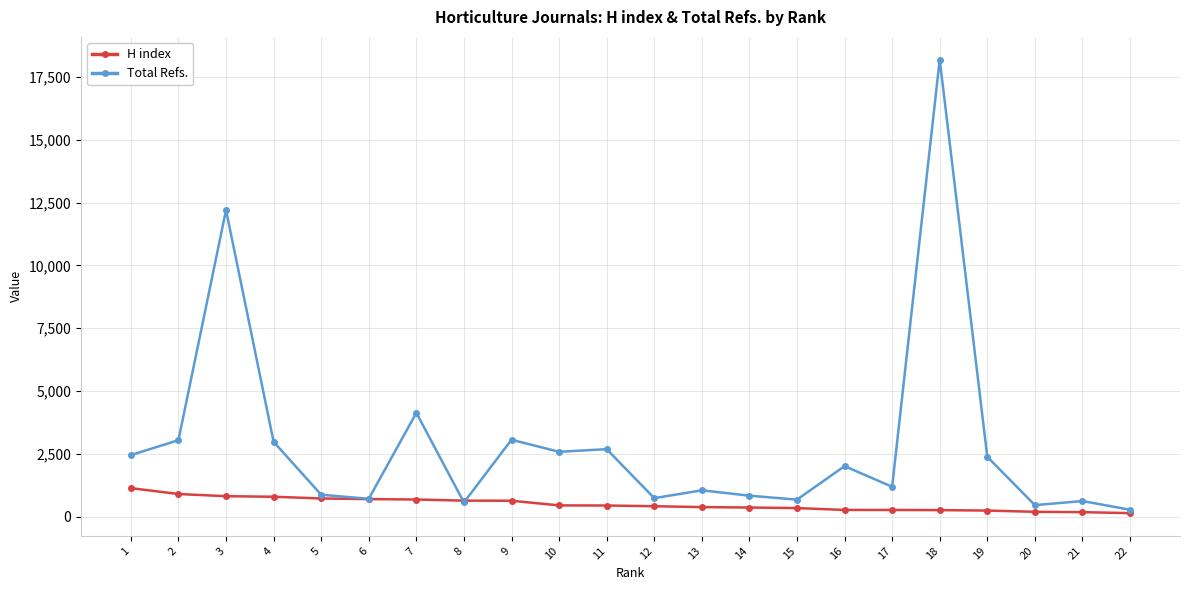

What is the difference between the maximum and minimum values in the Total Refs. series?

17901